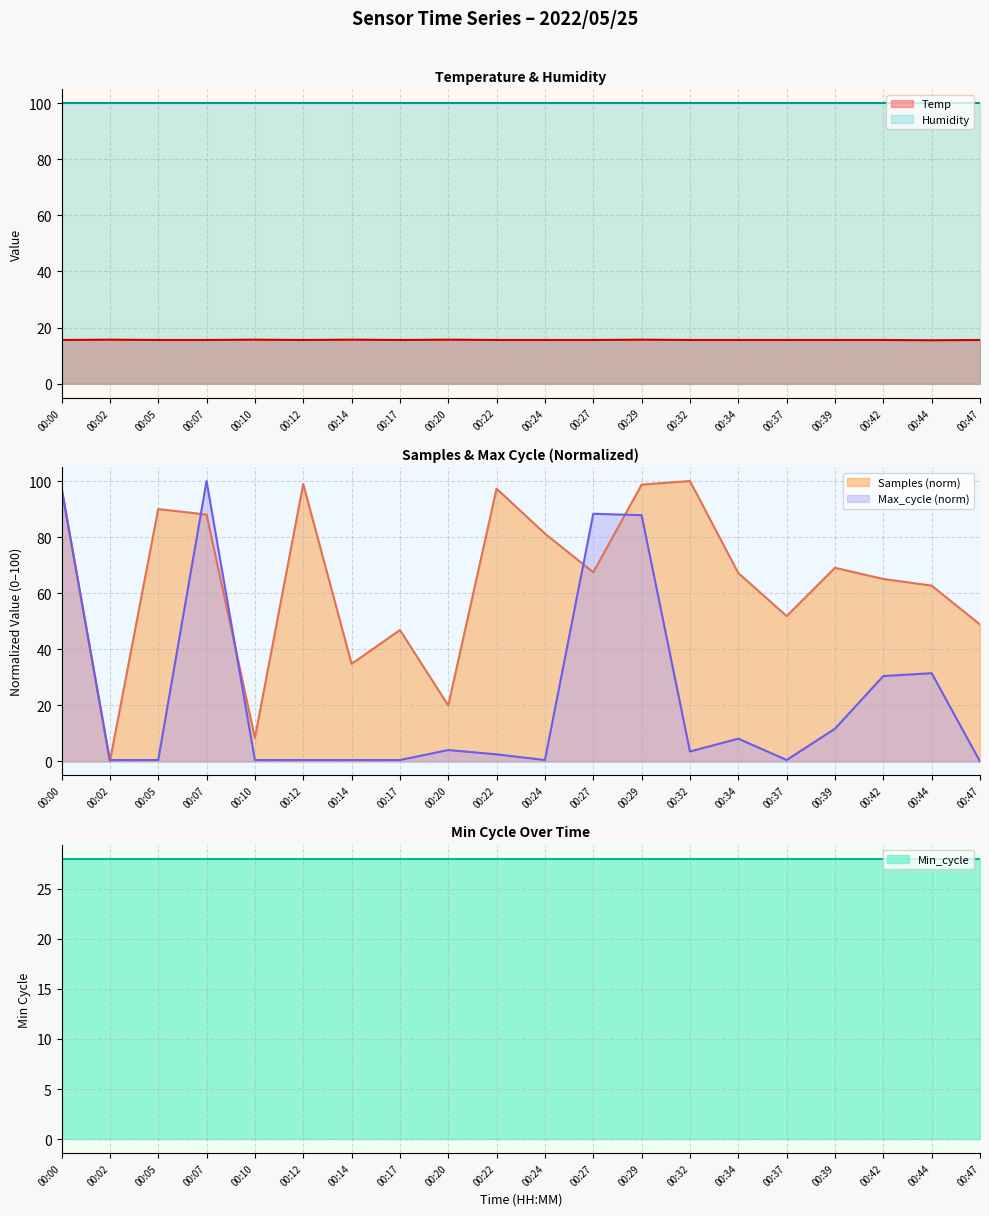

The Max_cycle (norm) series shows 0.5 at 00:17. True or false?

True